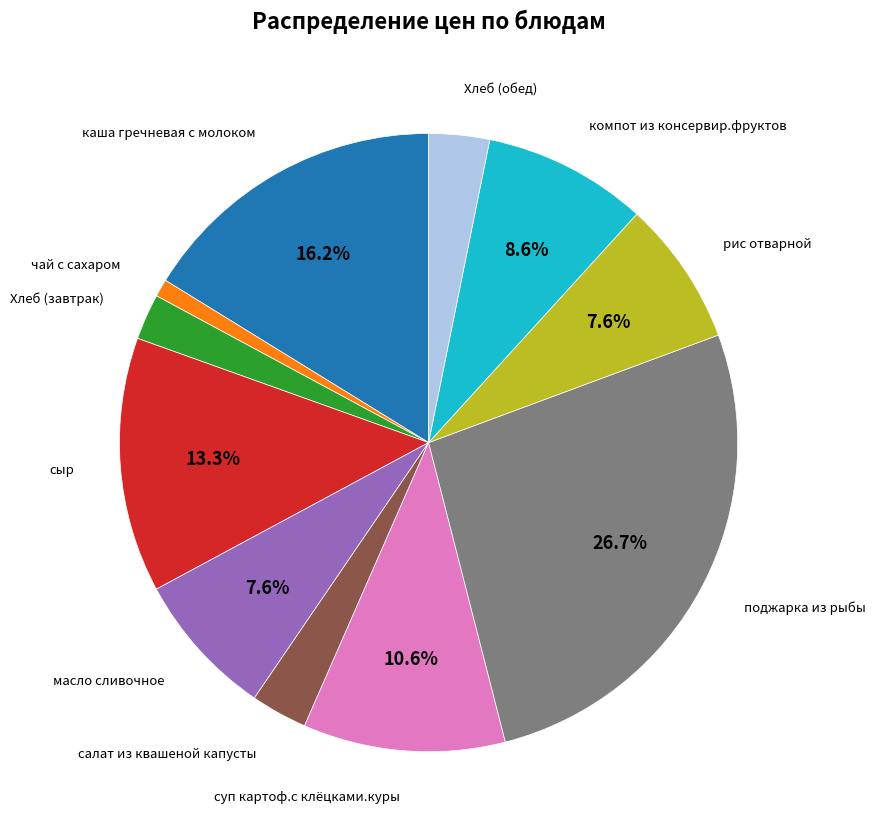

What percentage is NOT represented by суп картоф.с клёцками.куры?

89.4%